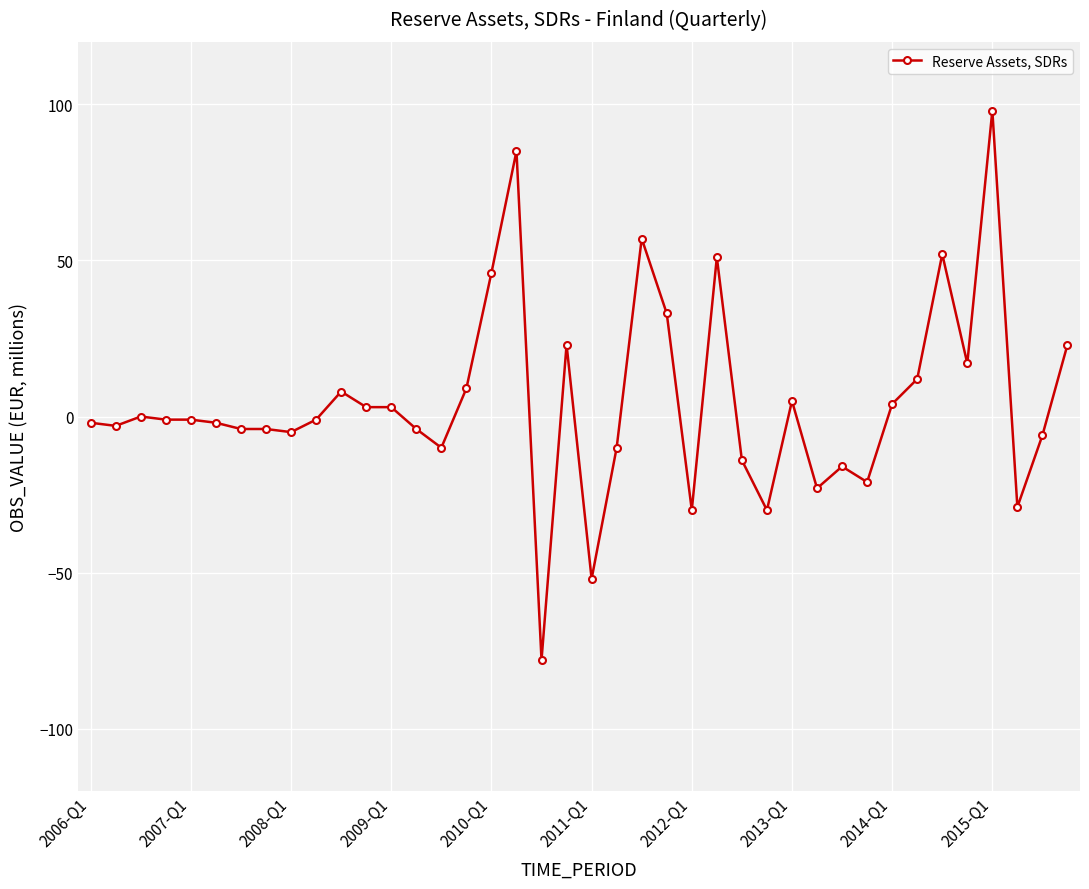

What is the sum of all values?

183